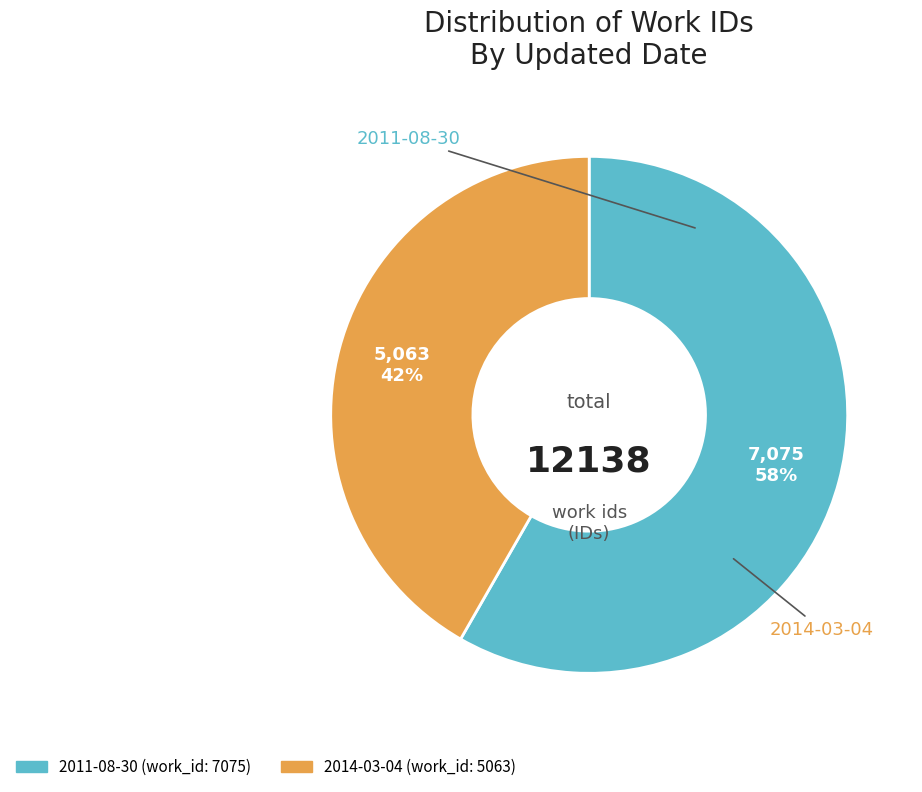

To the nearest percent, what is the average slice percentage?

50%